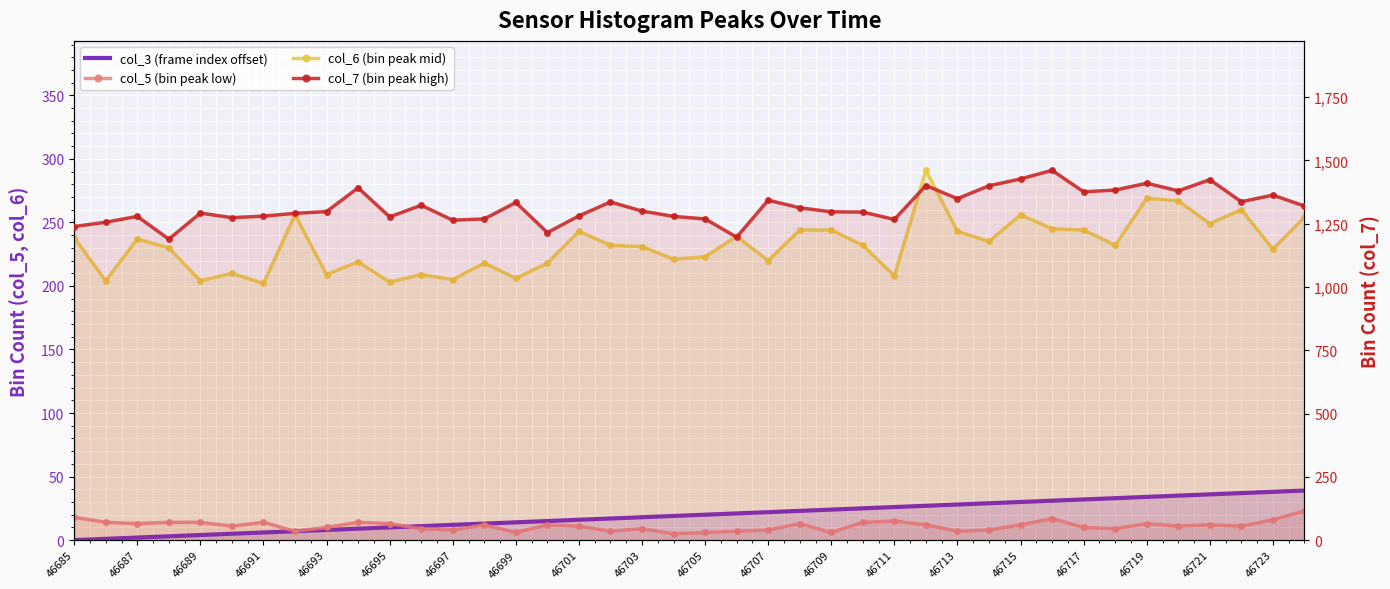

In col_7 (bin peak high), how many points are lower than both neighbors (excluding endpoints)?

11